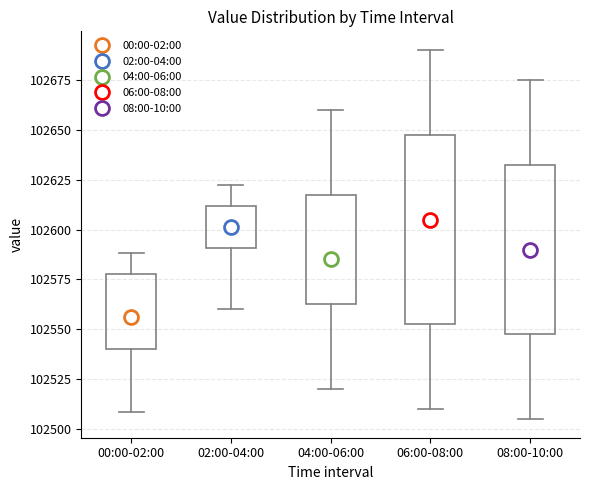

Reading left to right, transcribe this box plot: for each box, give where its median line is, the range the box spans, and where its two whiskers end, as read against the y-axis. The values are not printed on the chart, so give them approximately, as read against the axis.

00:00-02:00: median 102555, box 102540 to 102580, whiskers 102510 to 102590
02:00-04:00: median 102600, box 102590 to 102610, whiskers 102560 to 102625
04:00-06:00: median 102585, box 102565 to 102620, whiskers 102520 to 102660
06:00-08:00: median 102605, box 102555 to 102650, whiskers 102510 to 102690
08:00-10:00: median 102590, box 102550 to 102635, whiskers 102505 to 102675